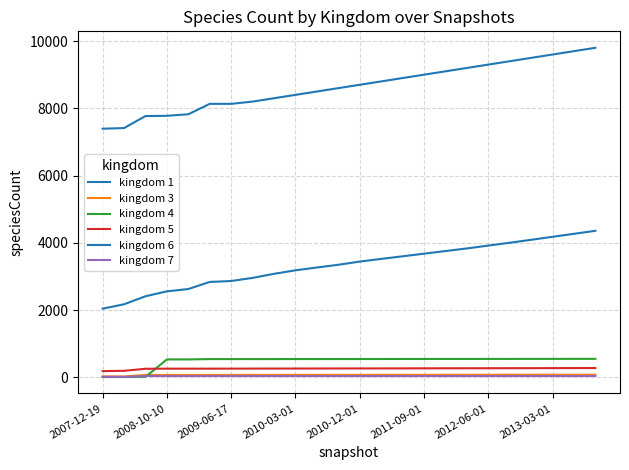

True or false: kingdom 1 and kingdom 6 cross at least once.

False